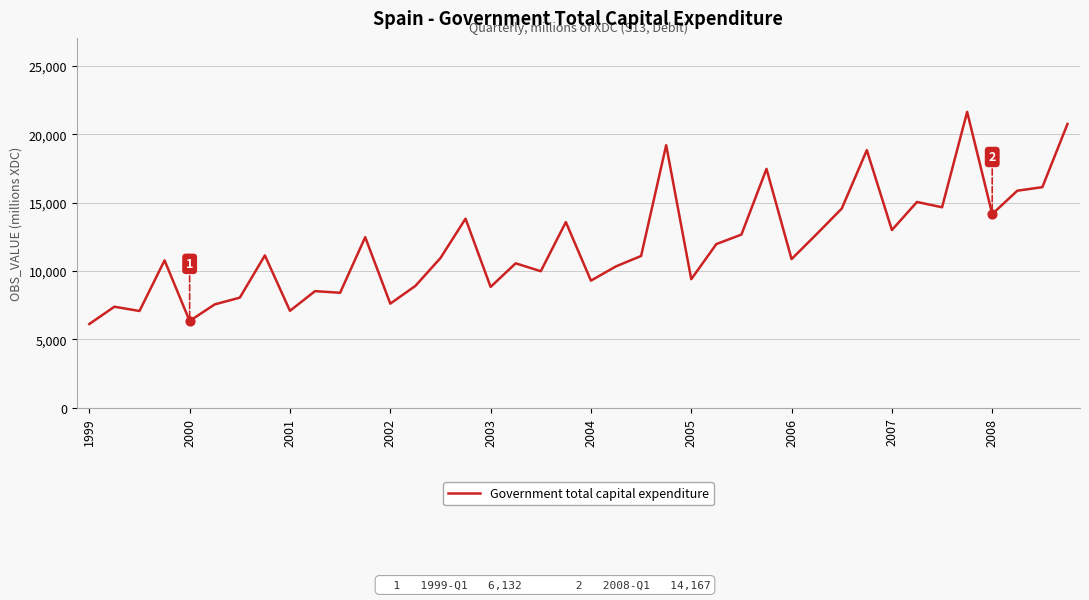

What is the smallest value displayed?

6132